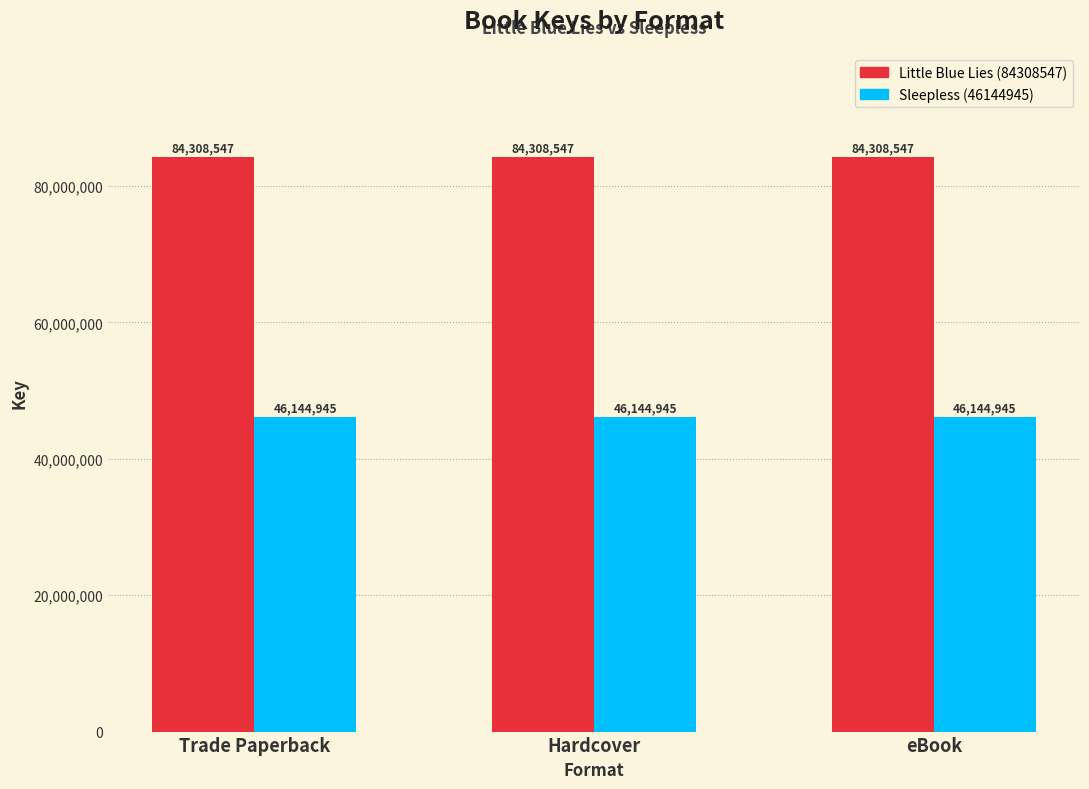

Reading left to right, extract all data points from this chart.

Little Blue Lies (84308547): 84308547	84308547	84308547
Sleepless (46144945): 46144945	46144945	46144945